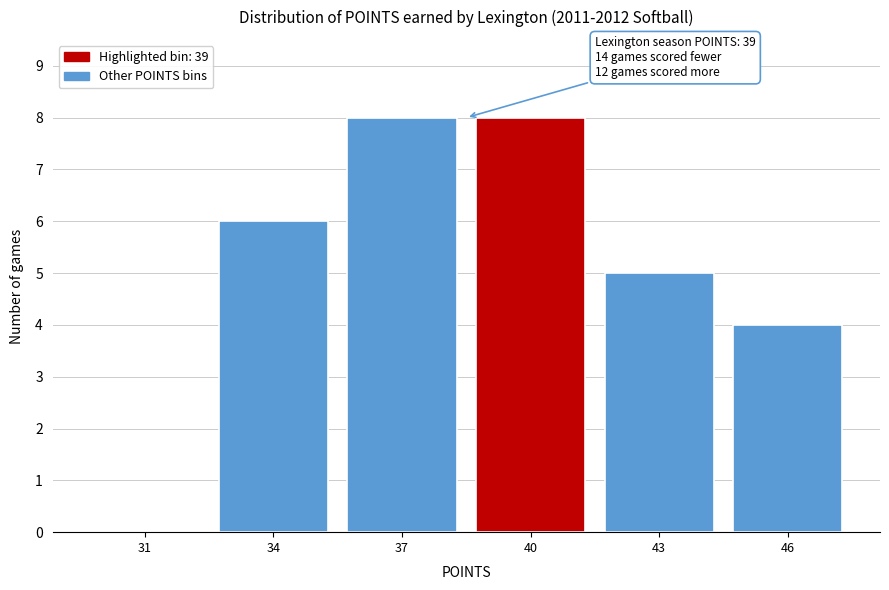

Reading left to right, transcribe all the data shown in this chart.

31=0	34=6	37=8	40=8	43=5	46=4